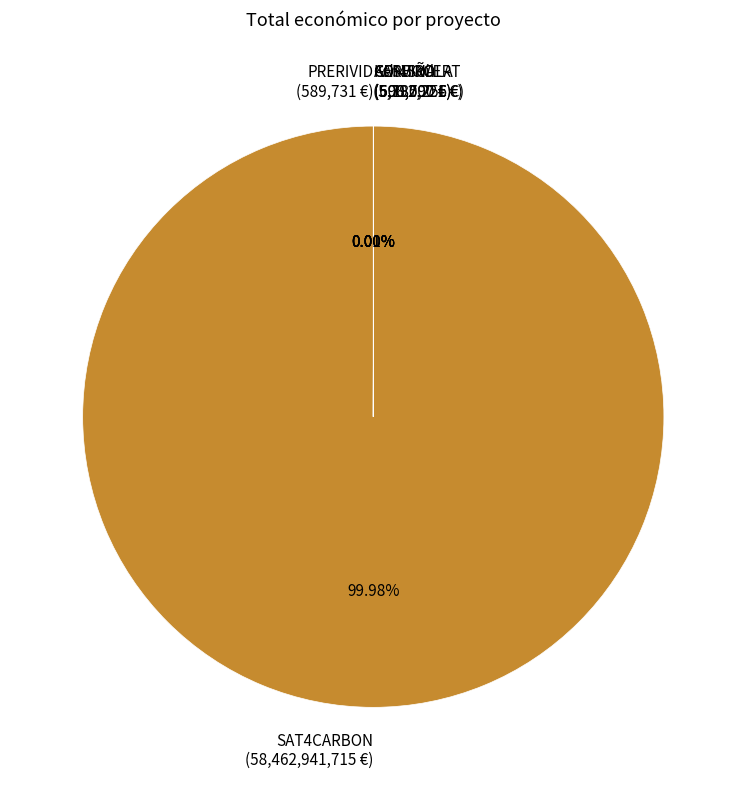

Is there a majority slice in this chart?

Yes